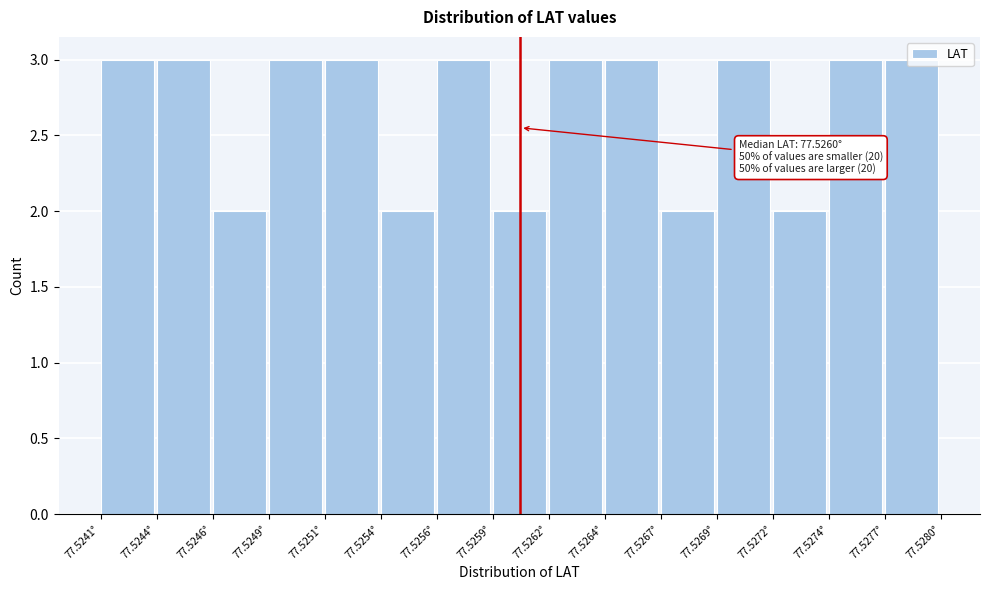

What is the greatest value displayed?

3